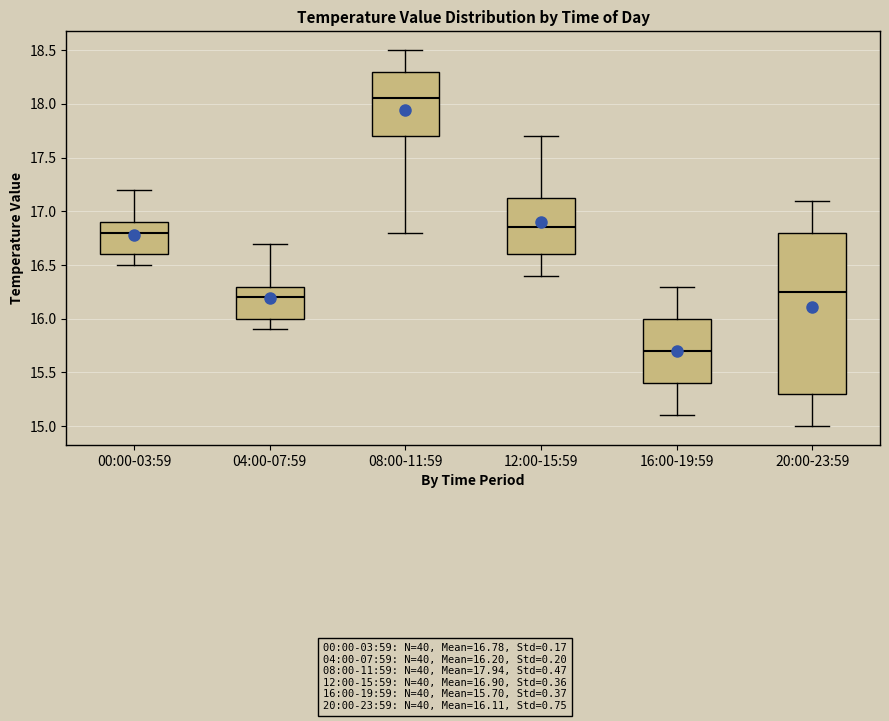

Reading left to right, read every box against the y-axis: the position of its median line, the range the box covers, and the ends of its whiskers. The values are not printed on the chart, so give them approximately, as read against the axis.

00:00-03:59: median 16.80, box 16.60 to 16.90, whiskers 16.50 to 17.20
04:00-07:59: median 16.20, box 16.00 to 16.30, whiskers 15.90 to 16.70
08:00-11:59: median 18.05, box 17.70 to 18.30, whiskers 16.80 to 18.50
12:00-15:59: median 16.85, box 16.60 to 17.15, whiskers 16.40 to 17.70
16:00-19:59: median 15.70, box 15.40 to 16.00, whiskers 15.10 to 16.30
20:00-23:59: median 16.25, box 15.30 to 16.80, whiskers 15.00 to 17.10